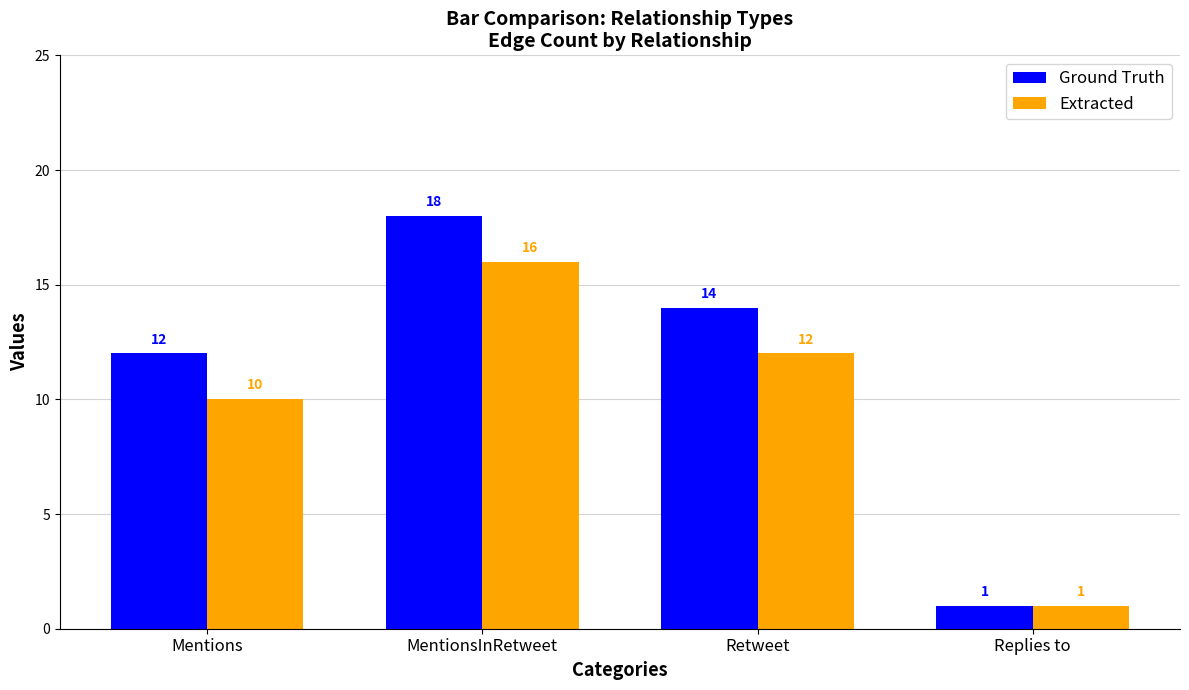

What is the label of the 1st bar from the right?

Replies to